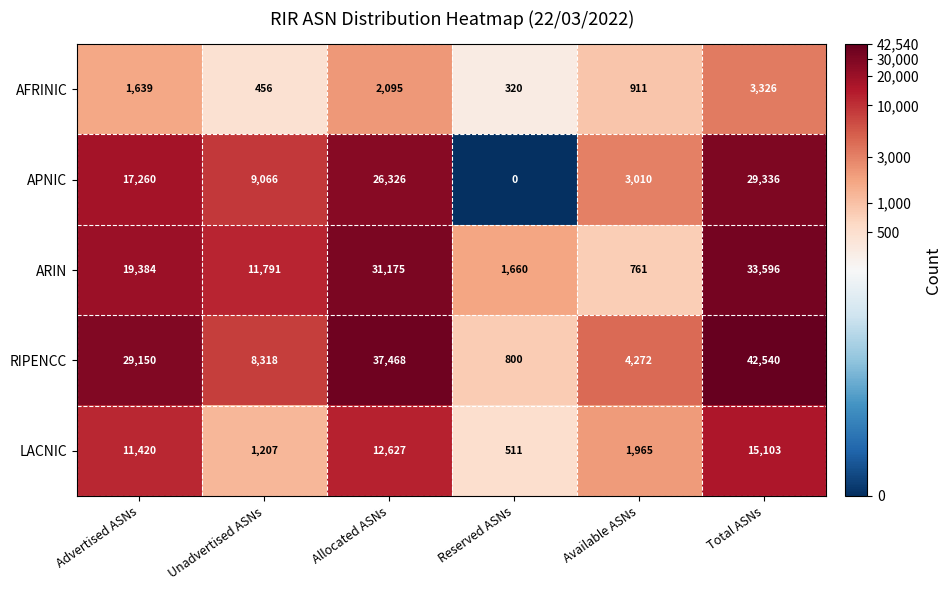

Reading left to right, list all the values displayed in this chart.

AFRINIC: Advertised ASNs=1639	Unadvertised ASNs=456	Allocated ASNs=2095	Reserved ASNs=320	Available ASNs=911	Total ASNs=3326
APNIC: Advertised ASNs=17260	Unadvertised ASNs=9066	Allocated ASNs=26326	Reserved ASNs=0	Available ASNs=3010	Total ASNs=29336
ARIN: Advertised ASNs=19384	Unadvertised ASNs=11791	Allocated ASNs=31175	Reserved ASNs=1660	Available ASNs=761	Total ASNs=33596
RIPENCC: Advertised ASNs=29150	Unadvertised ASNs=8318	Allocated ASNs=37468	Reserved ASNs=800	Available ASNs=4272	Total ASNs=42540
LACNIC: Advertised ASNs=11420	Unadvertised ASNs=1207	Allocated ASNs=12627	Reserved ASNs=511	Available ASNs=1965	Total ASNs=15103